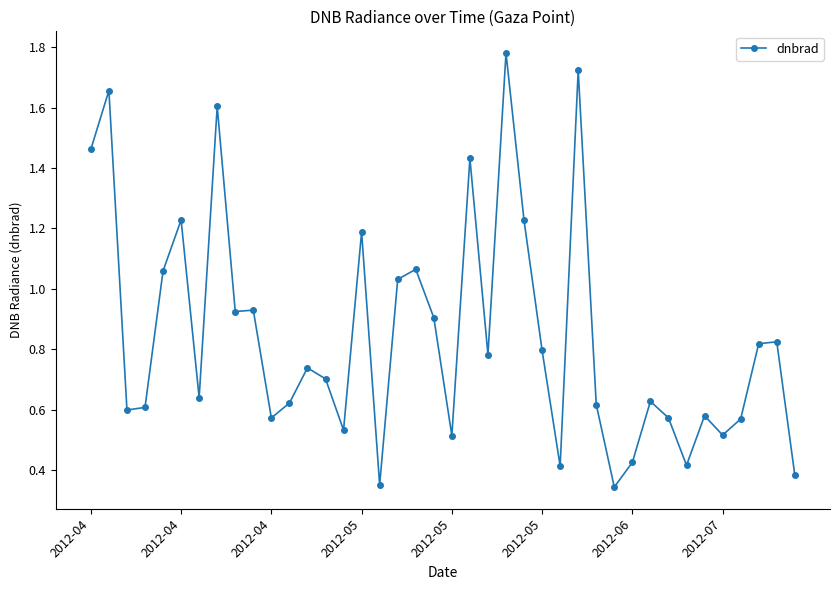

What is the sum of all values?

33.8